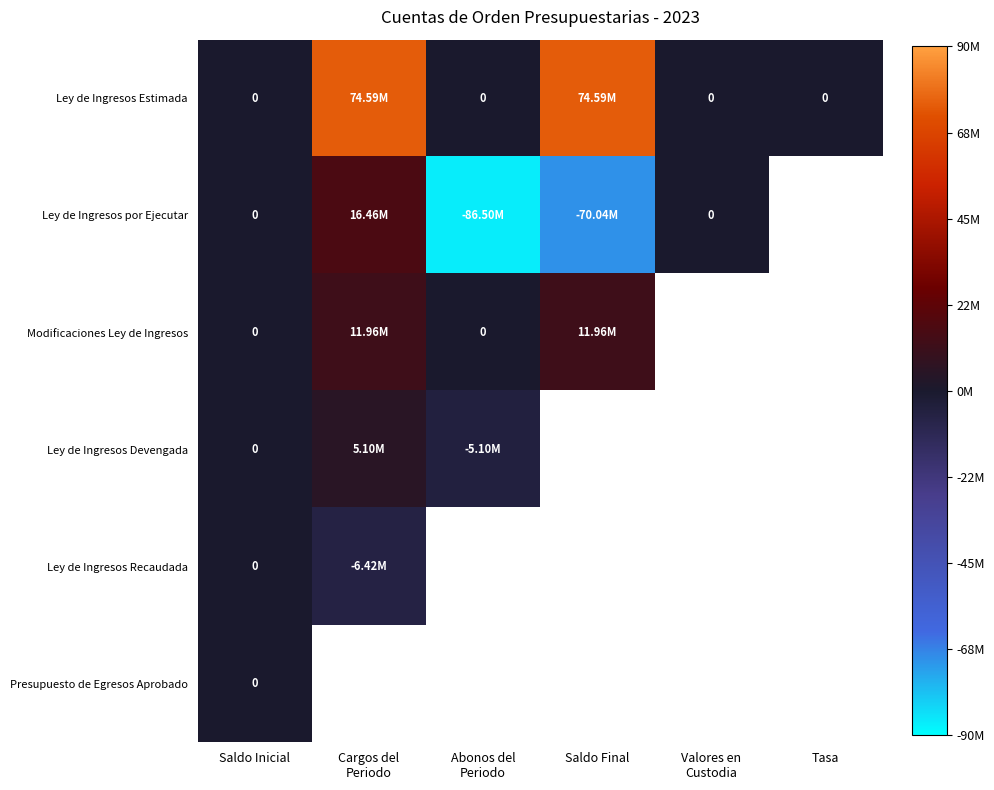

Which series has the largest total across all categories?

Ley de Ingresos Estimada